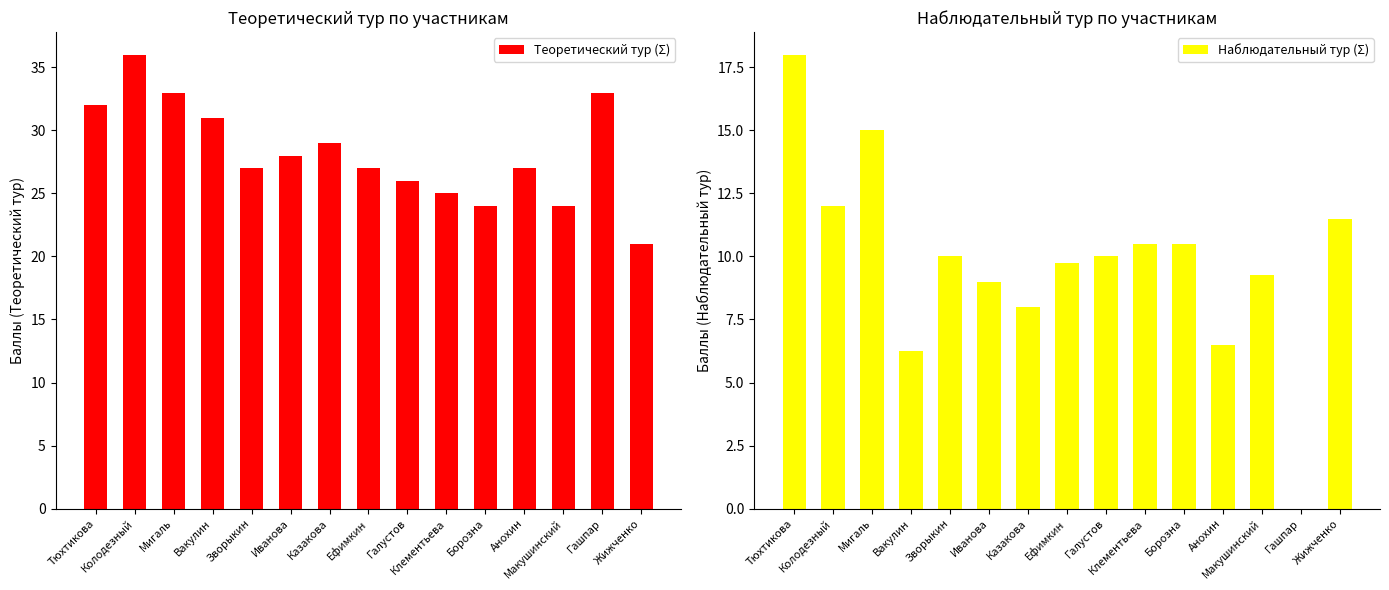

Reading right to left, list all the values displayed in this chart.

Теоретический тур (Σ): 21.0	33.0	24.0	27.0	24.0	25.0	26.0	27.0	29.0	28.0	27.0	31.0	33.0	36.0	32.0
Наблюдательный тур (Σ): 11.5	0.0	9.2	6.5	10.5	10.5	10.0	9.8	8.0	9.0	10.0	6.2	15.0	12.0	18.0